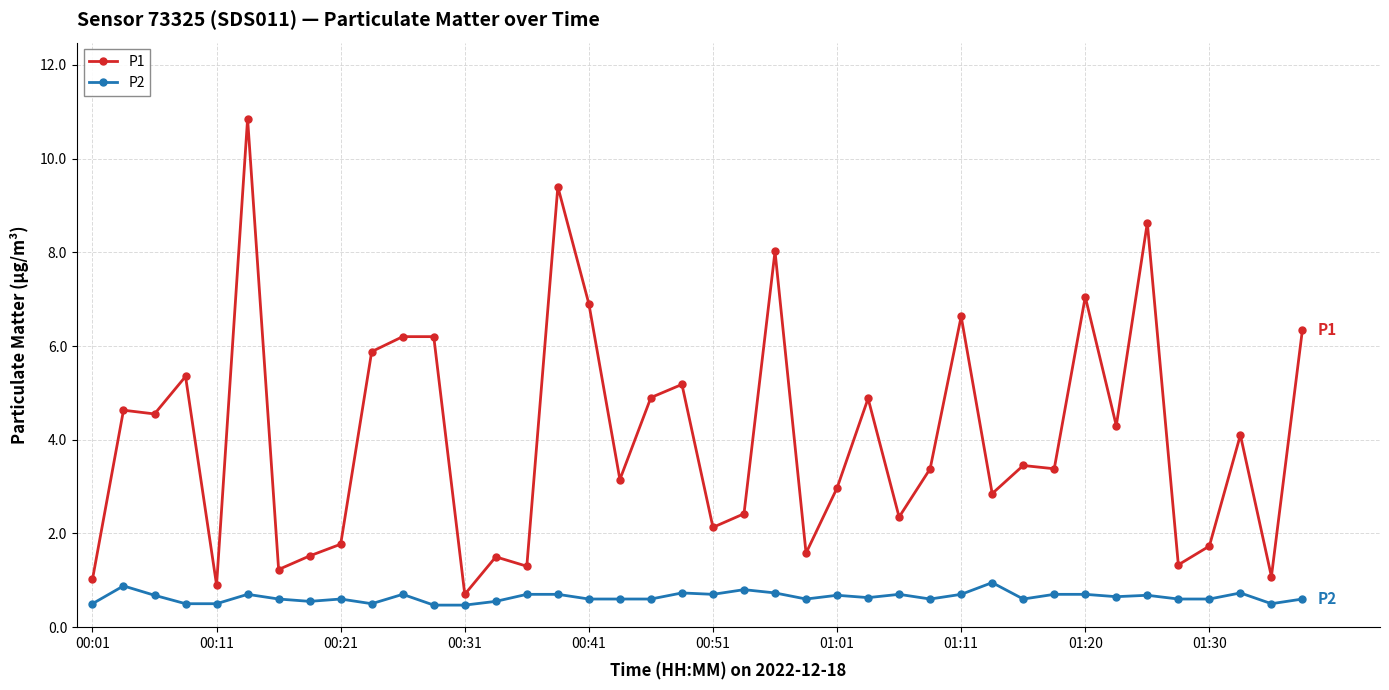

What is the minimum value for P2?

0.5